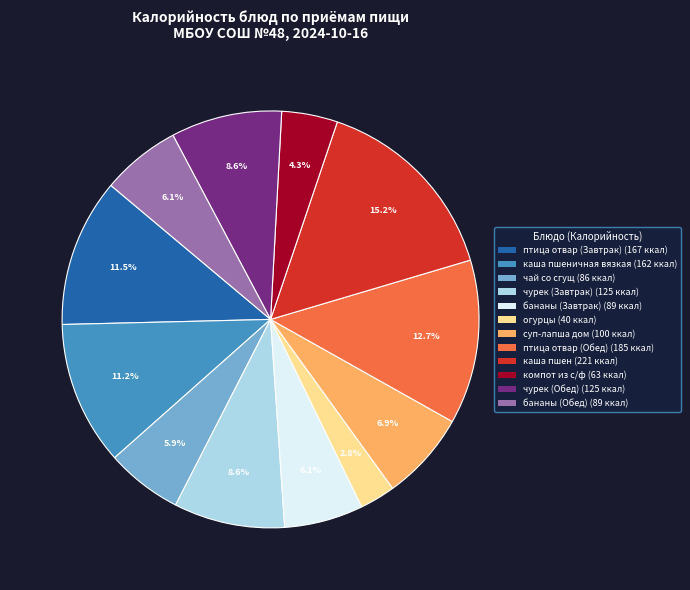

Is there a majority slice in this chart?

No